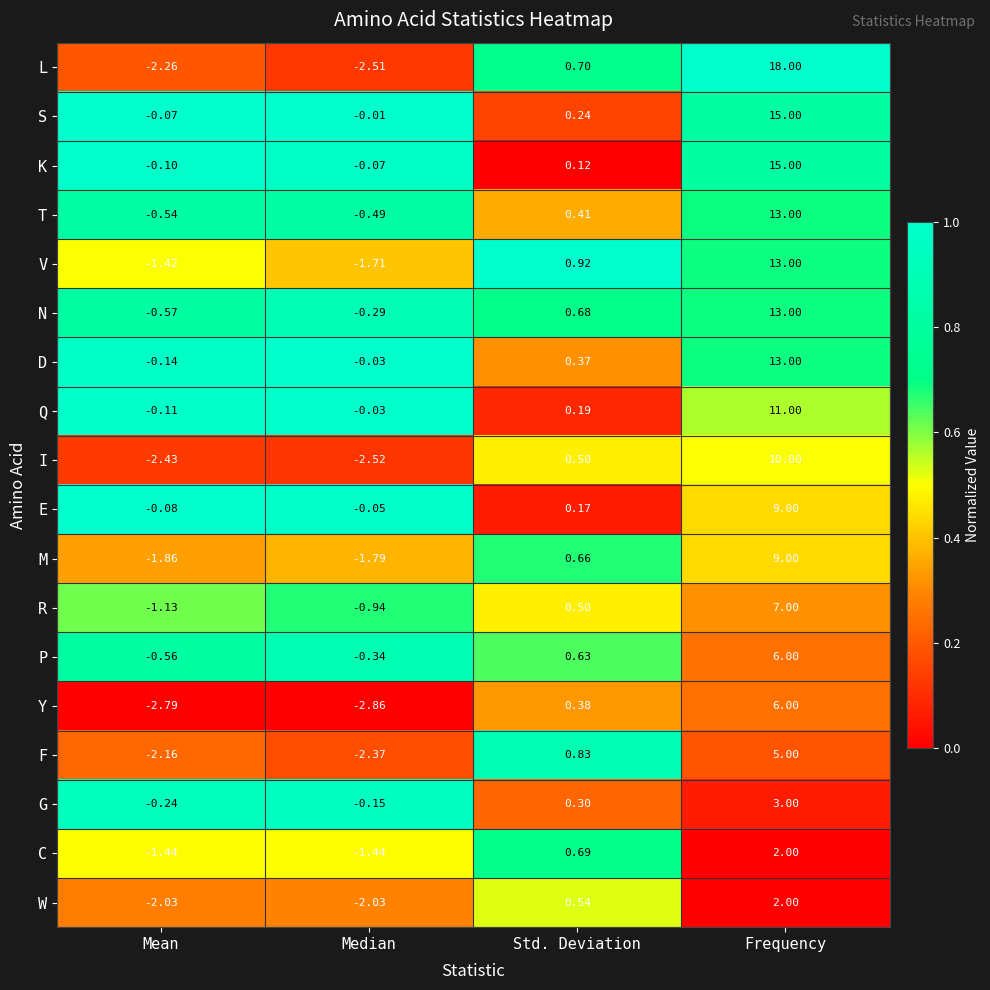

Rank the categories by D value from lowest to highest.

Mean, Median, Std. Deviation, Frequency